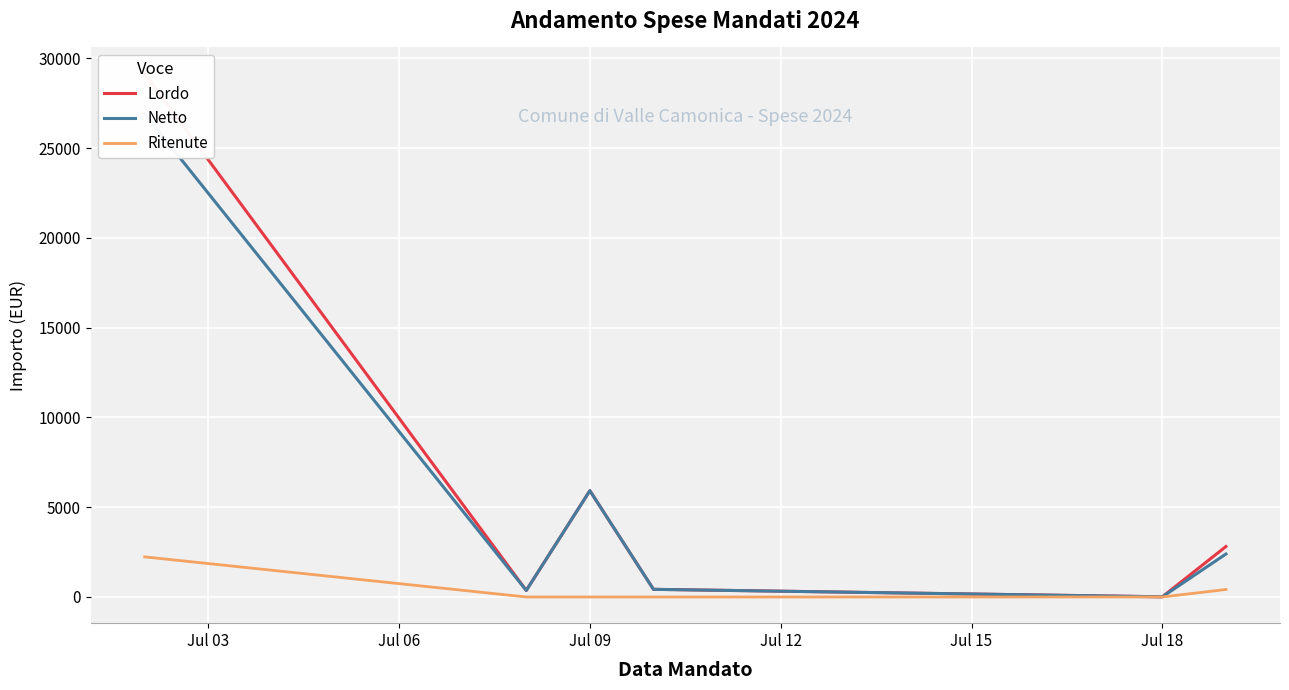

How many values in Ritenute are above zero?

3